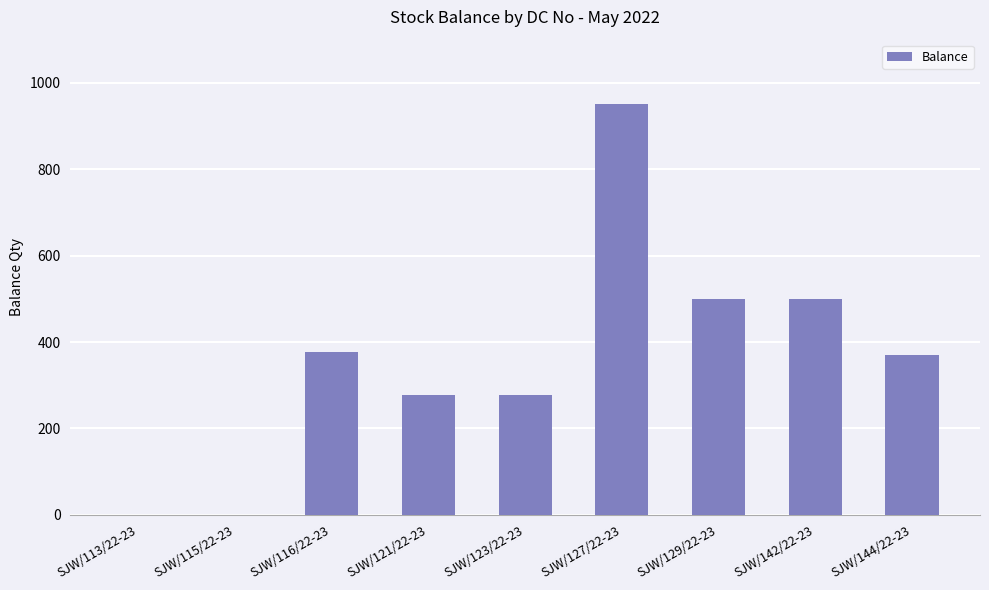

What is the sum of the values at SJW/123/22-23 and SJW/144/22-23?

647